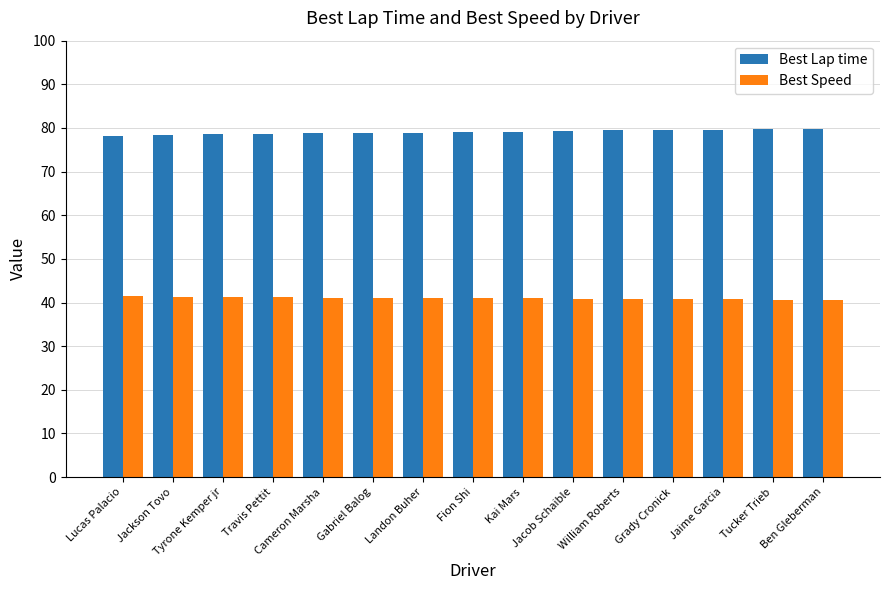

What position from the left is Cameron Marsha?

5